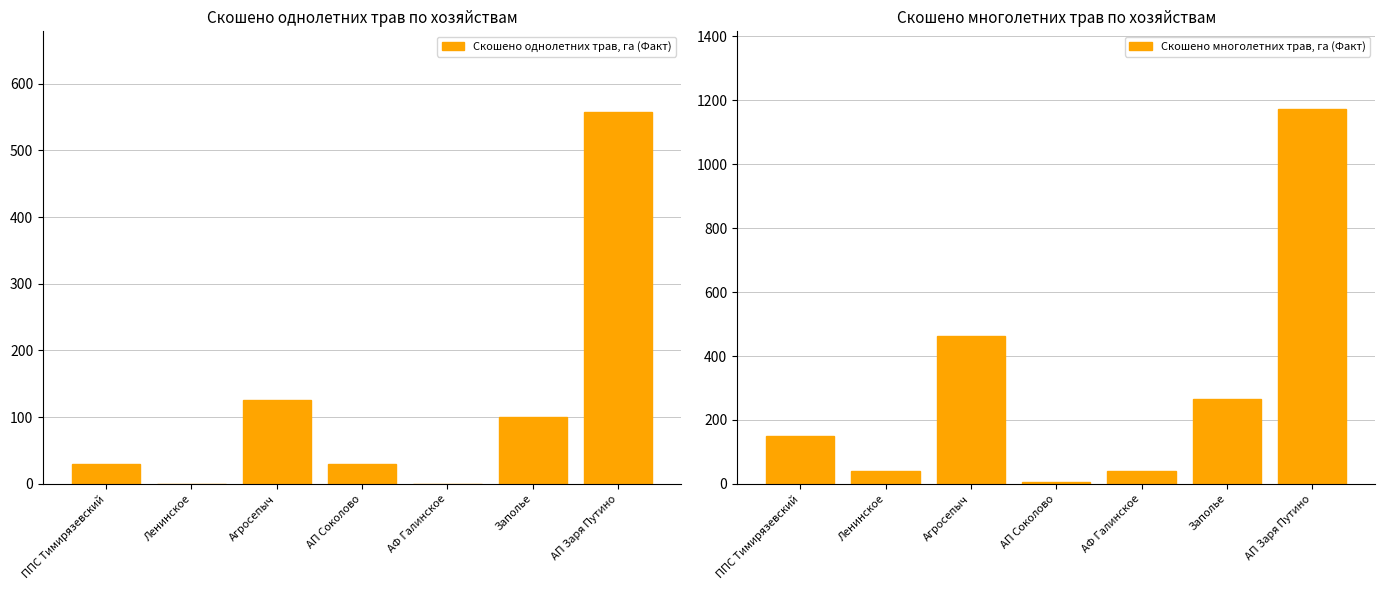

Which has a higher value, АП Соколово or АП Заря Путино?

АП Заря Путино